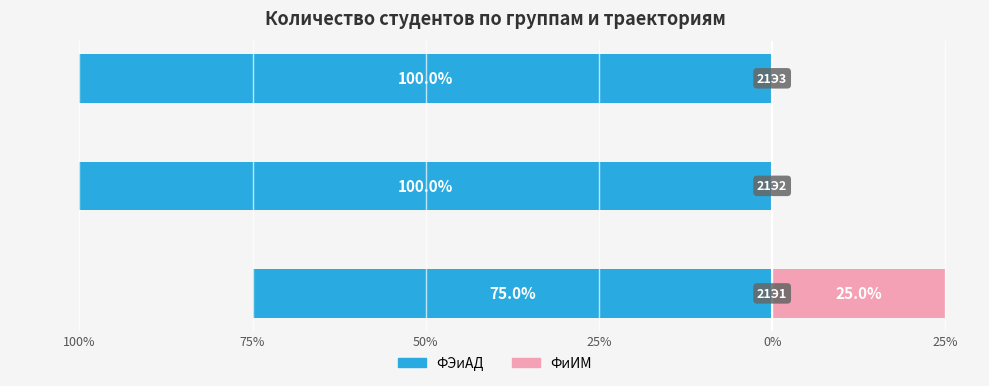

Reading left to right, extract all data points from this chart.

ФЭиАД: 100%=-75	75%=-100	50%=-100
ФиИМ: 100%=25	75%=0	50%=0